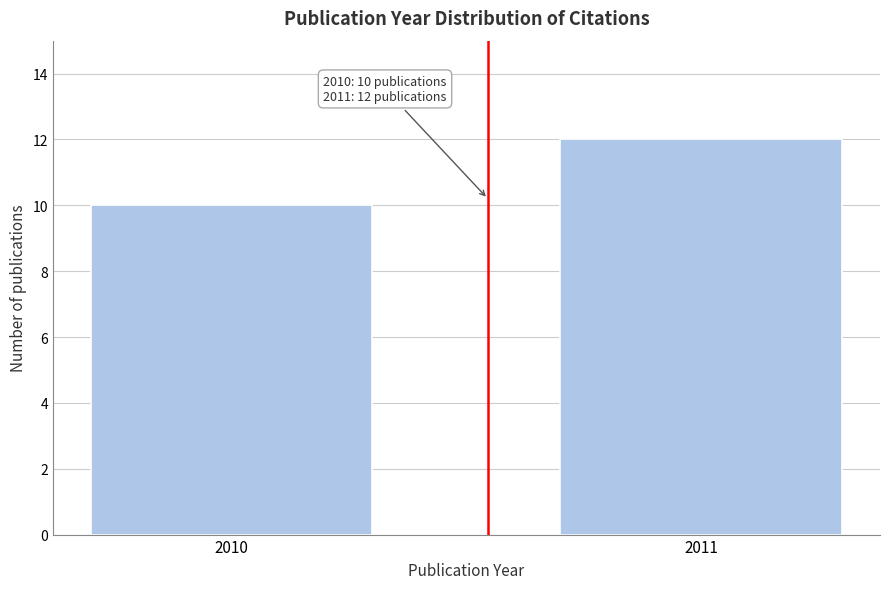

Reading left to right, transcribe all the data shown in this chart.

10	12